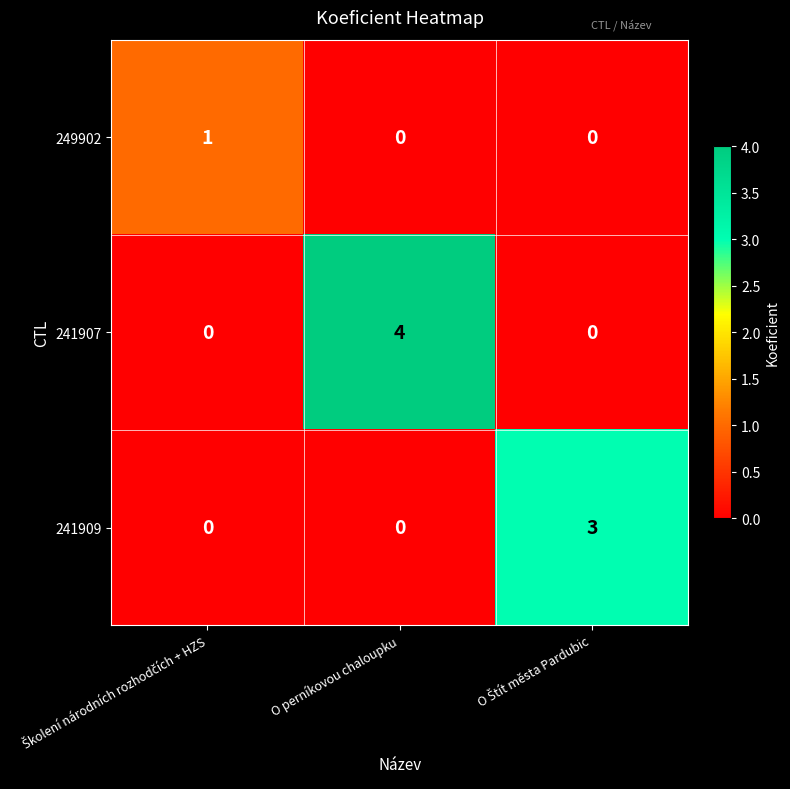

What is the difference between the maximum and second lowest values in the 241909 series?

3